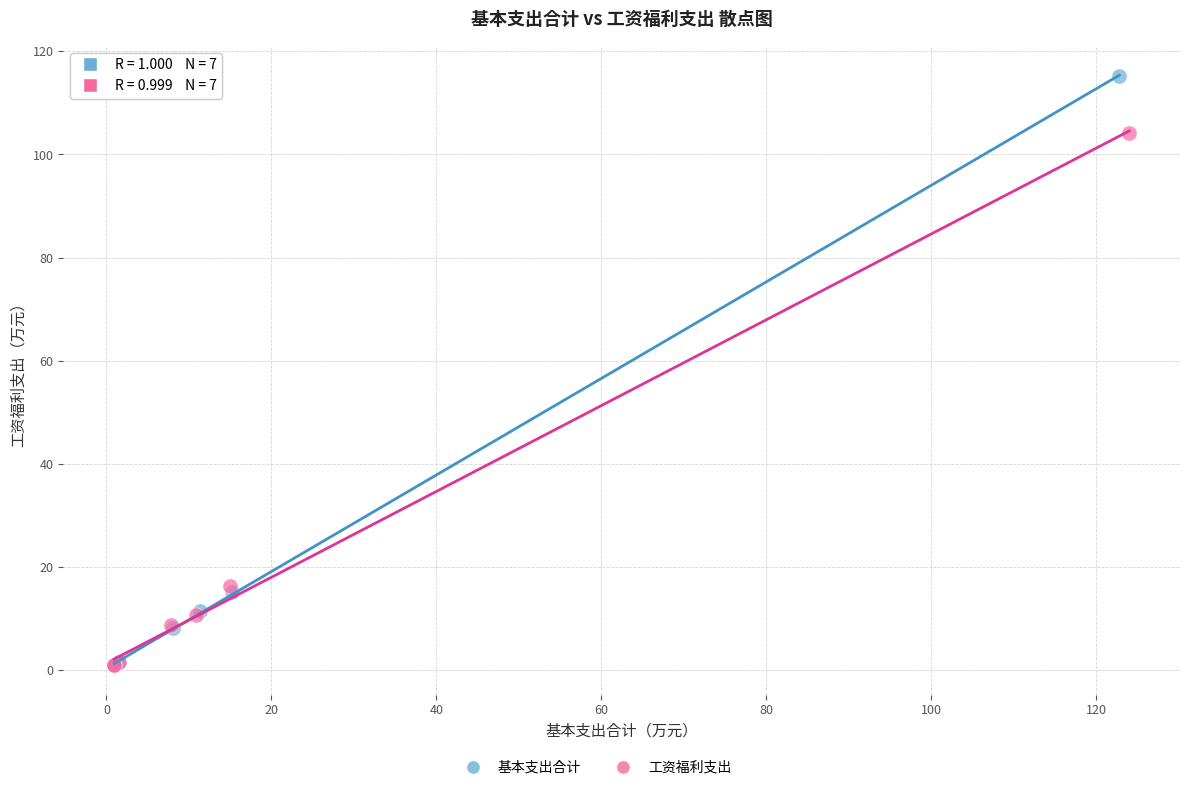

Which series has the widest spread of Y values?

基本支出合计